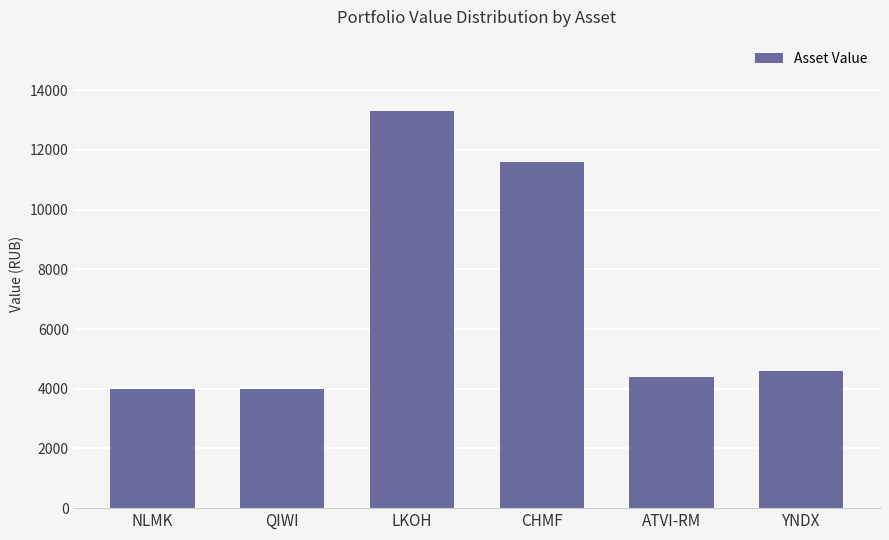

What is the difference between the second highest and minimum values?

7600.6